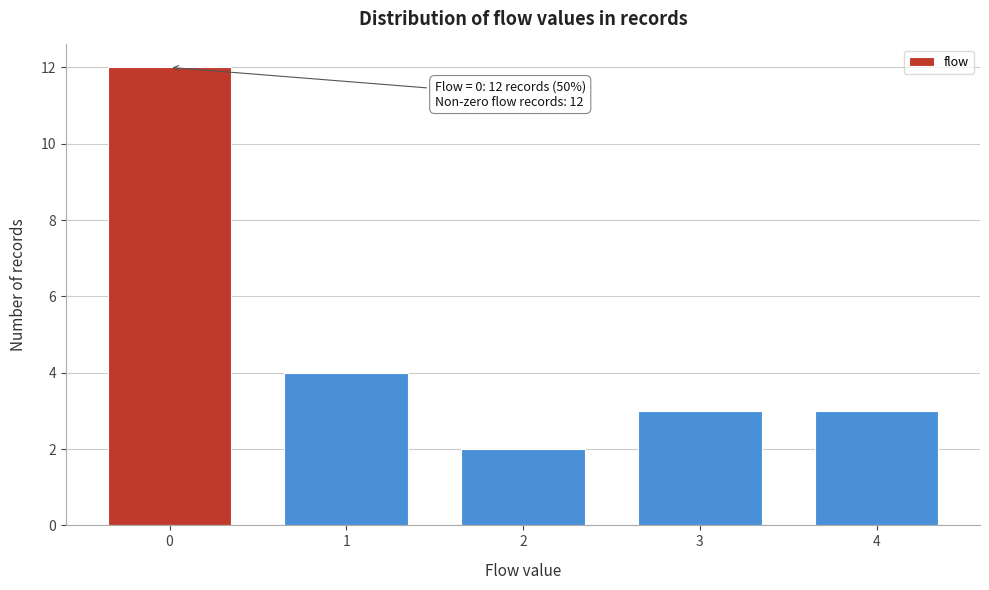

Reading right to left, extract all data points from this chart.

4=3	3=3	2=2	1=4	0=12